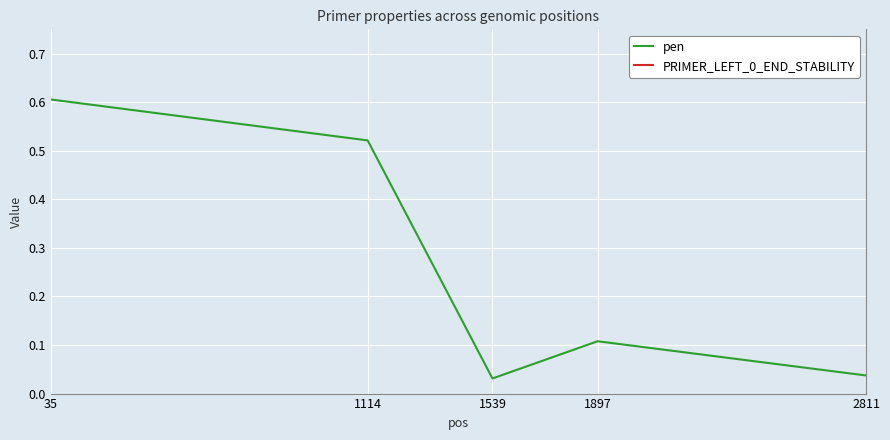

What is the spread (max minus min) of values at 2811?

4.3